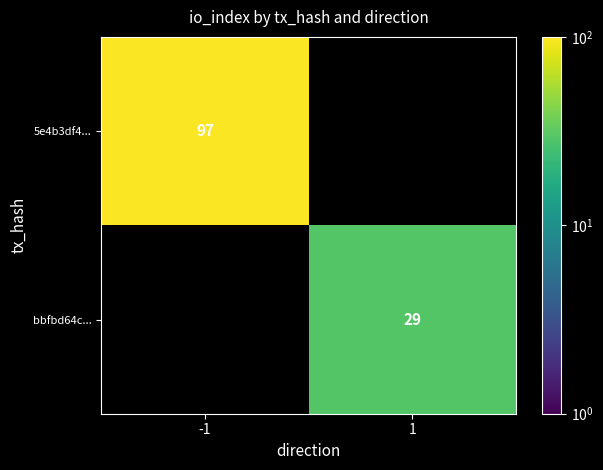

How many series are shown in this chart?

2